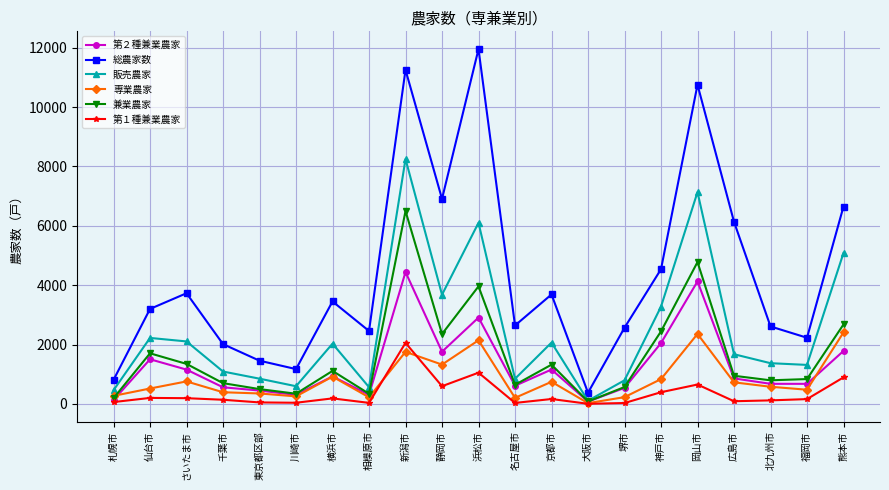

What is the difference between the maximum and minimum values in the 第１種兼業農家 series?

2052